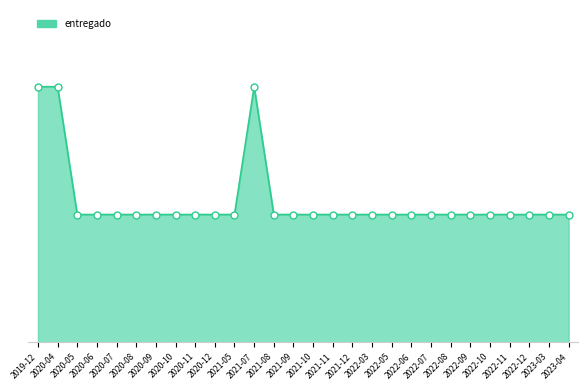

Is this an area chart (filled region under the line)?

Yes